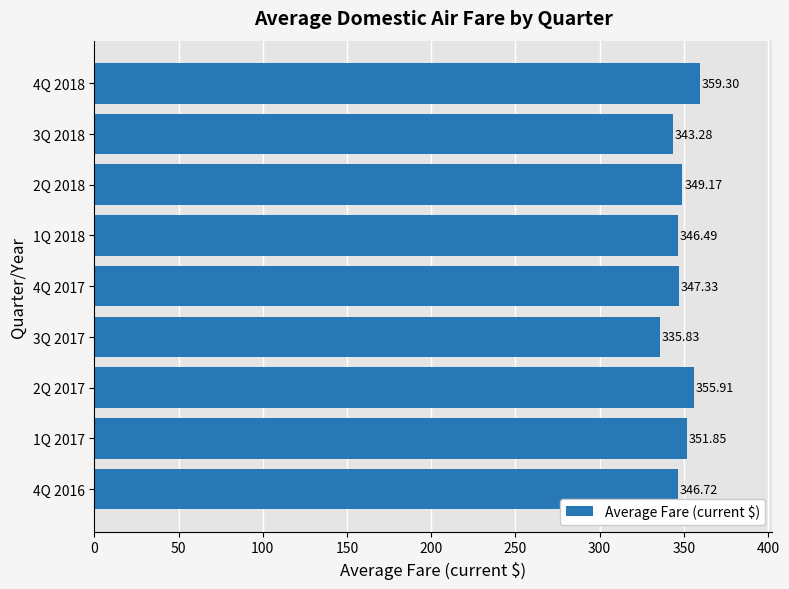

What is the difference between the maximum and minimum values?

23.5